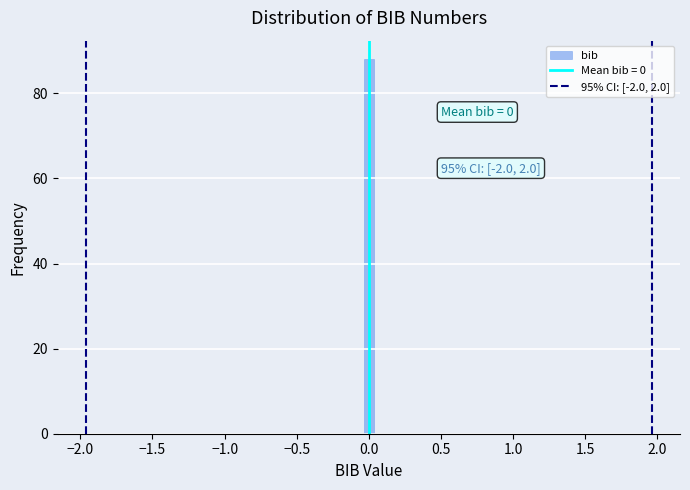

Read against the x-axis, roughly where is the centre of the tallest bar?

0.00